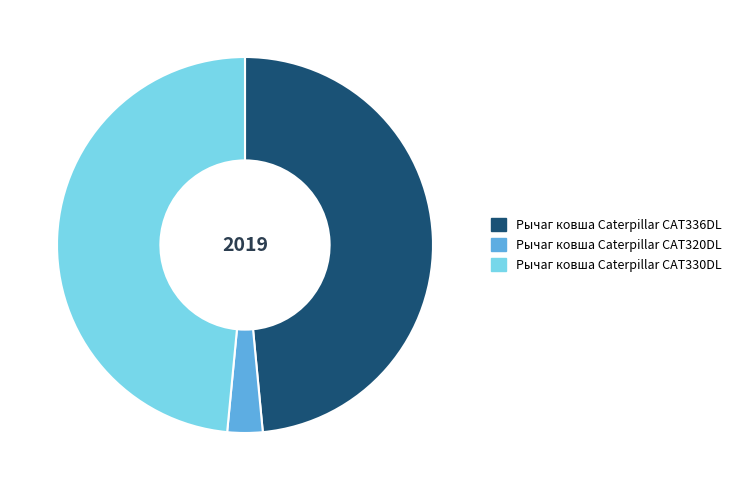

What is the smallest slice in the pie chart?

Рычаг ковша Caterpillar CAT320DL